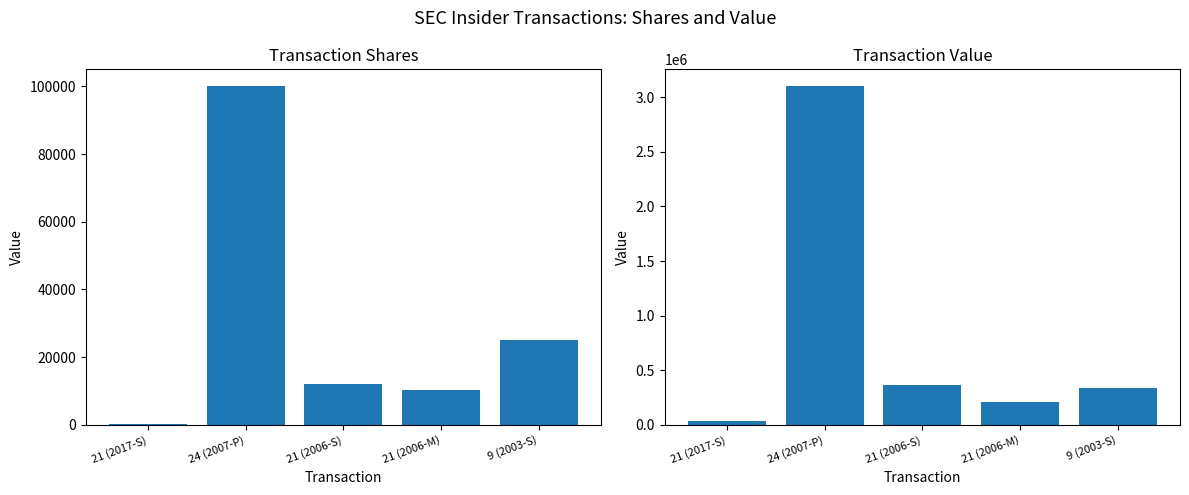

At which label is transactionValue closest to 1567474?

21 (2006-S)